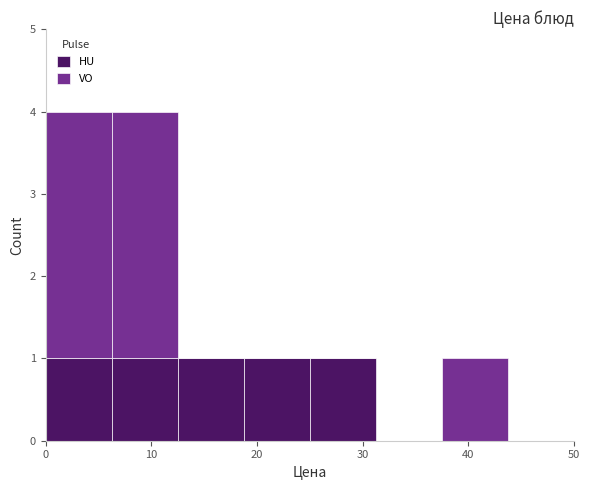

Reading left to right, transcribe this chart: for each stacked bar, give the range it covers on the x-axis and its total height. Neither the bar edges nor the heights are printed on the chart, so give them approximately, as read against the axes.

0 to 6: 4
6 to 13: 4
13 to 19: 1
19 to 25: 1
25 to 31: 1
31 to 38: 0
38 to 44: 1
44 to 50: 0